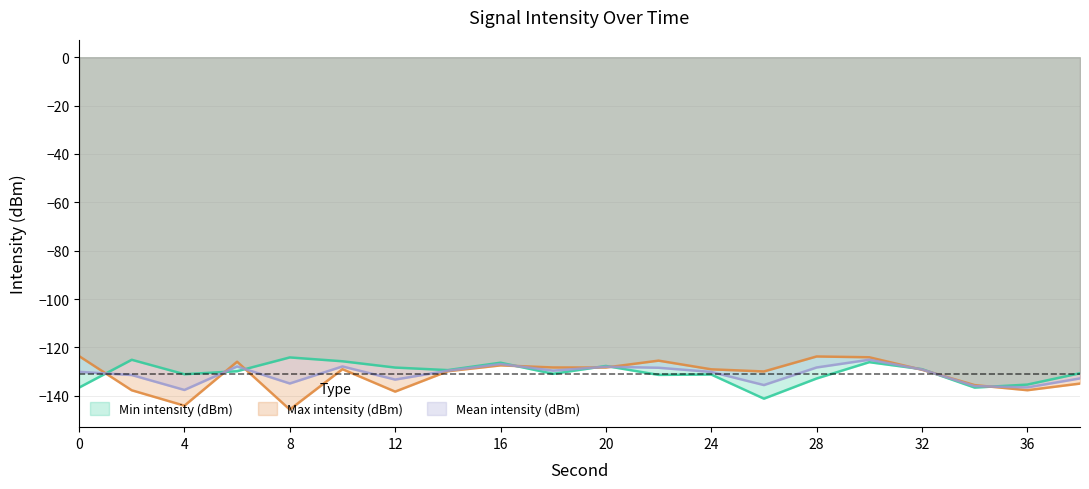

At which category does the chart reach its minimum across all series?

8